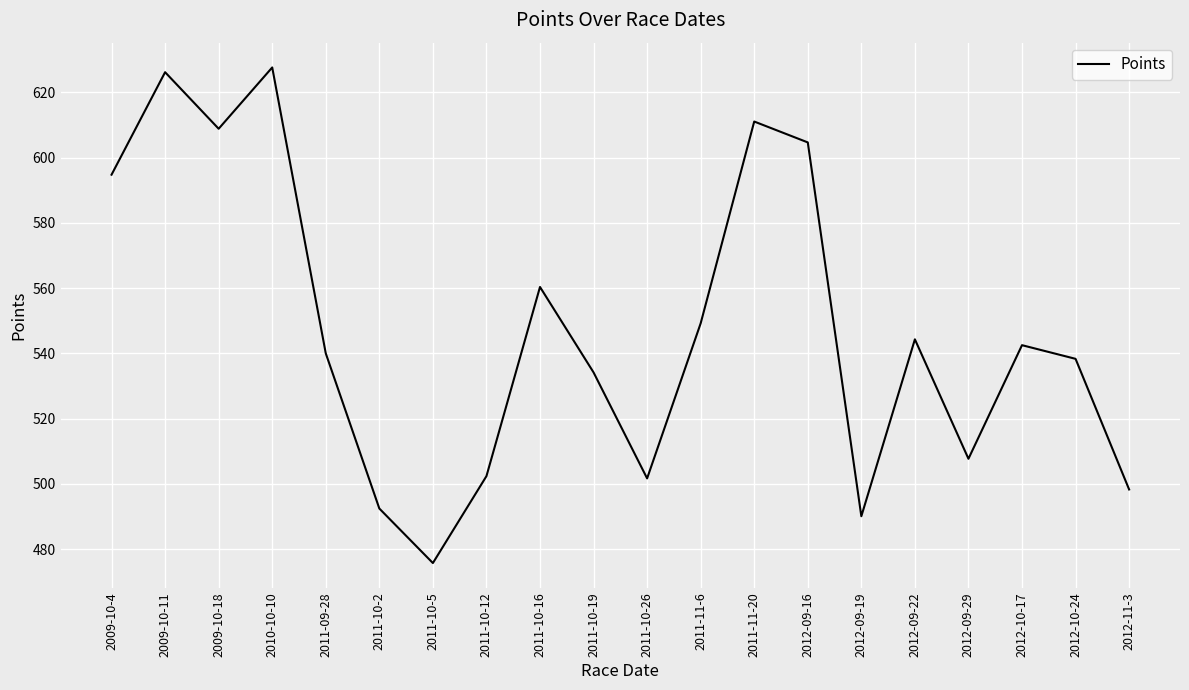

How many interior local peaks (higher than both neighbors) does the data have?

6